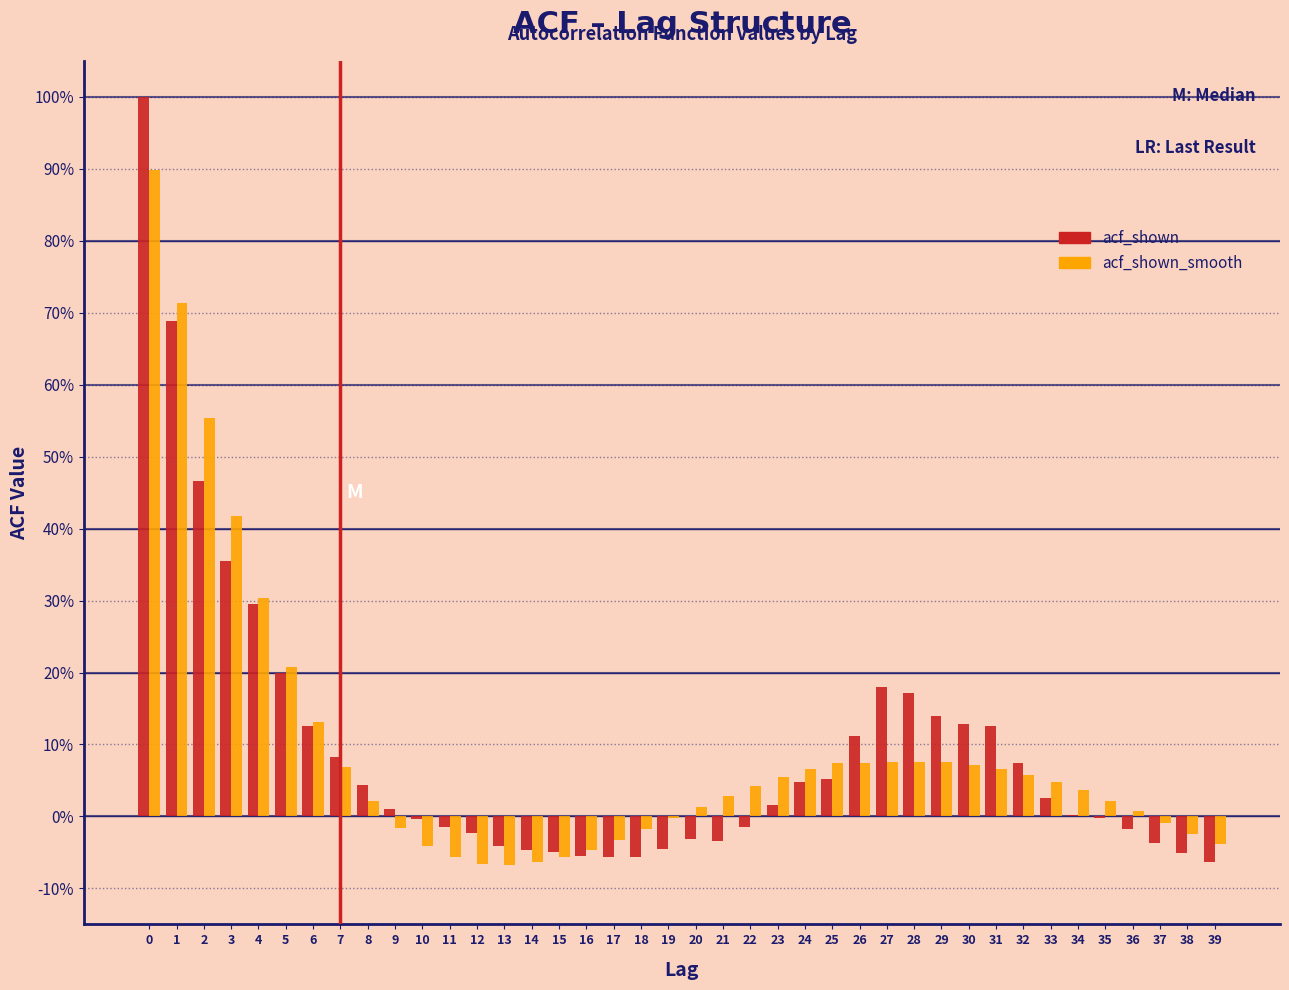

Are the bars horizontal?

No